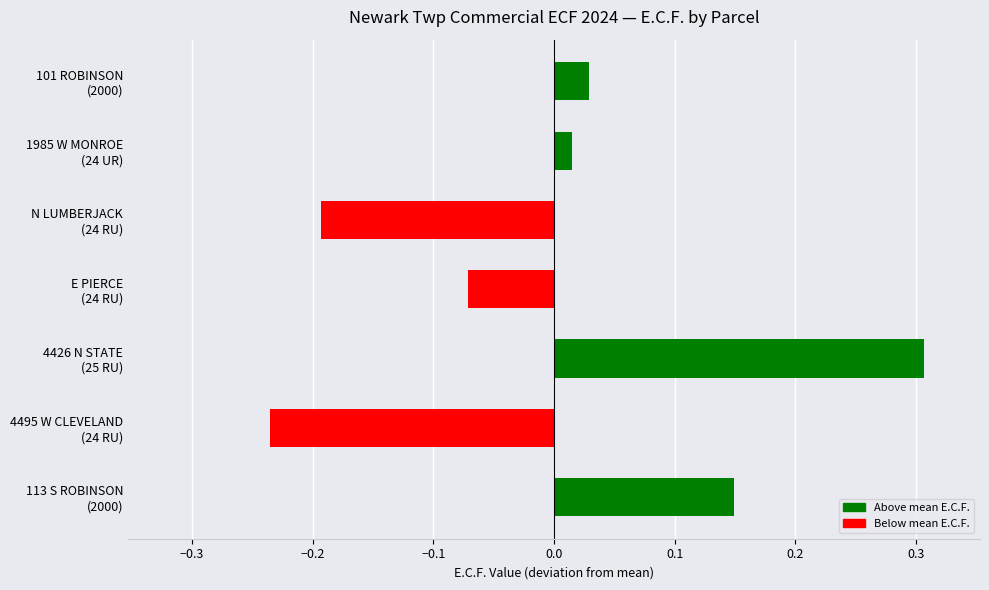

What is the difference between the maximum and minimum values?

0.5